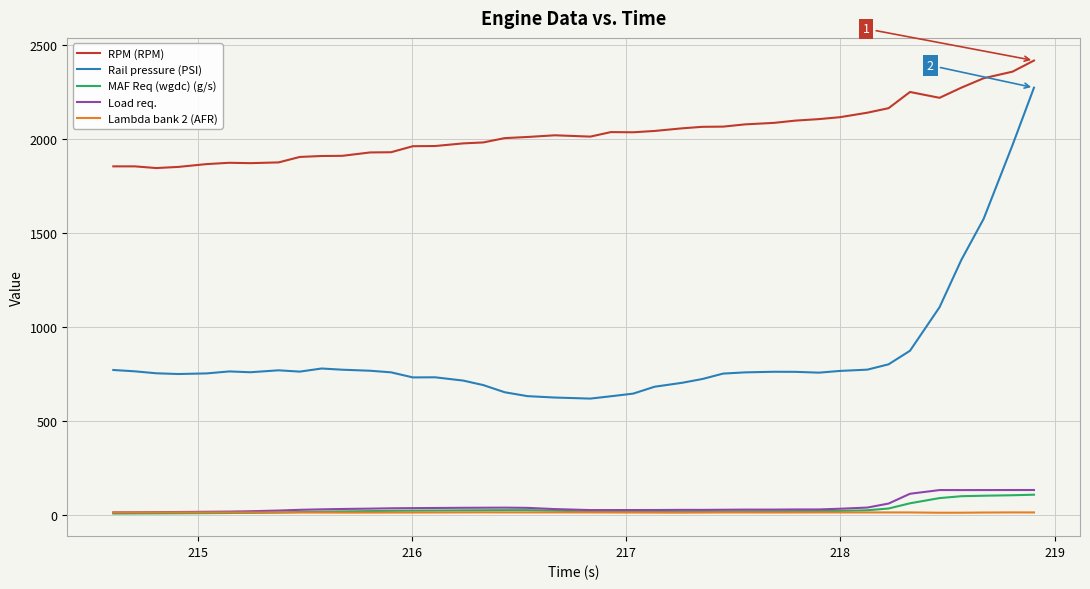

Which series has the largest total across all categories?

RPM (RPM)